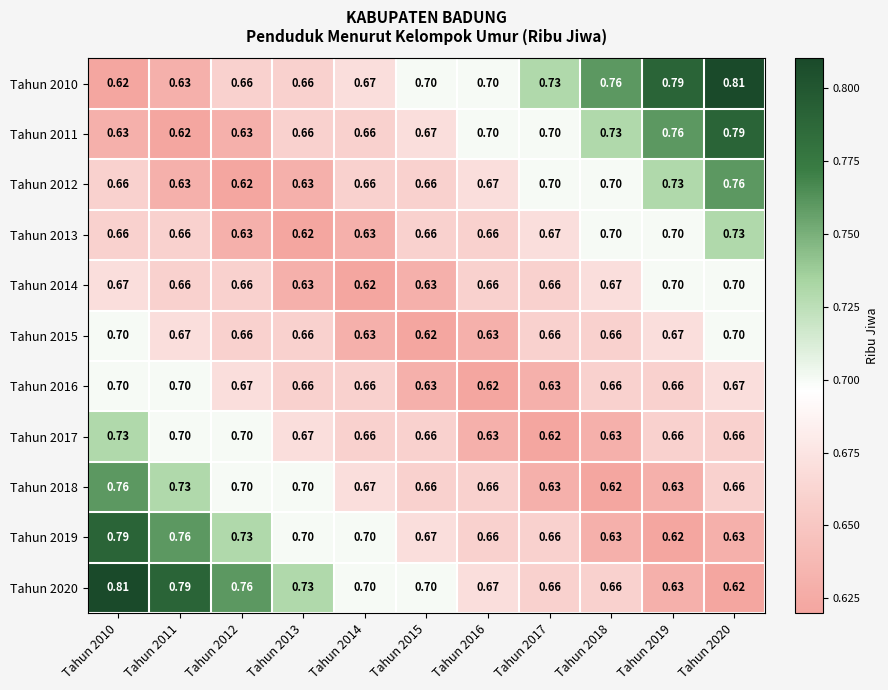

Is the value of Tahun 2017 at Tahun 2013 greater than the value of Tahun 2014 at Tahun 2019?

No